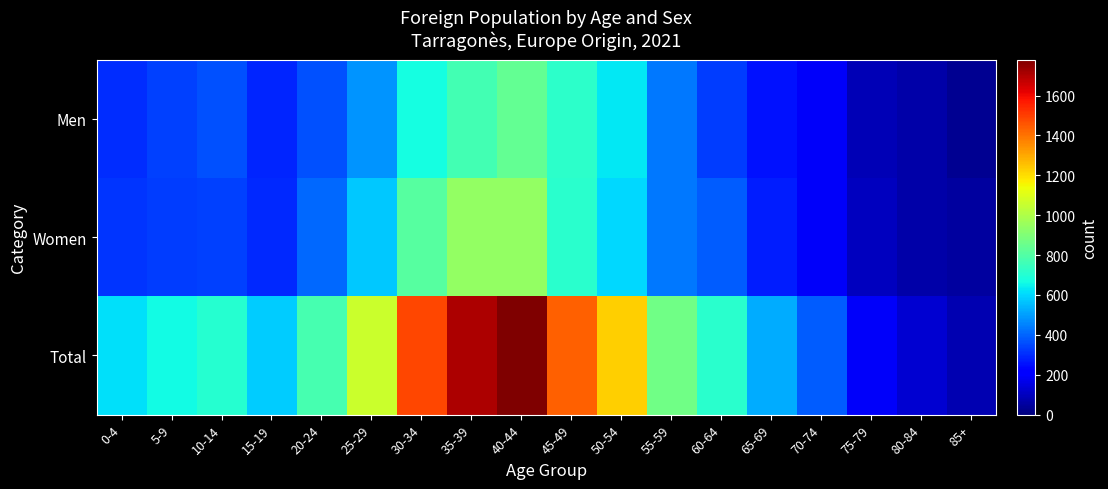

At which category does the chart reach its minimum across all series?

85+